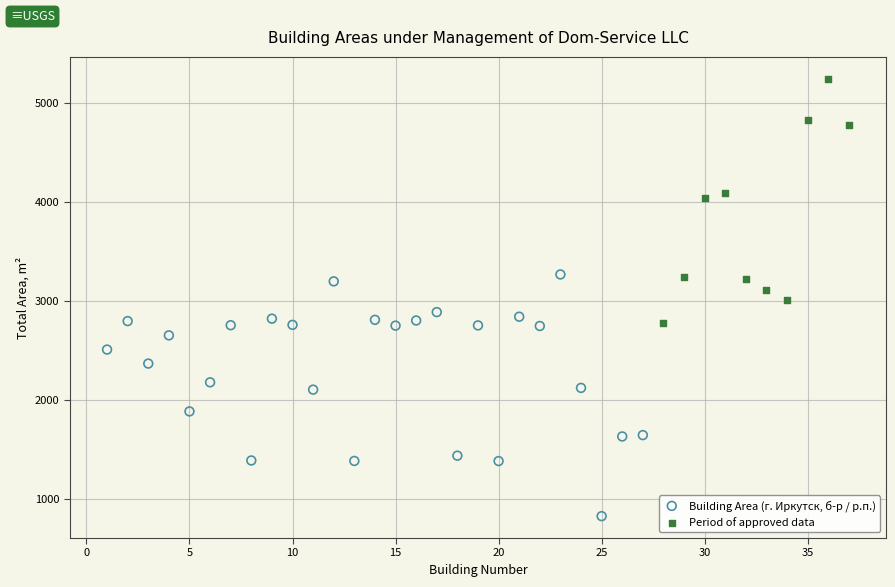

Which series contains the highest Y value?

Period of approved data